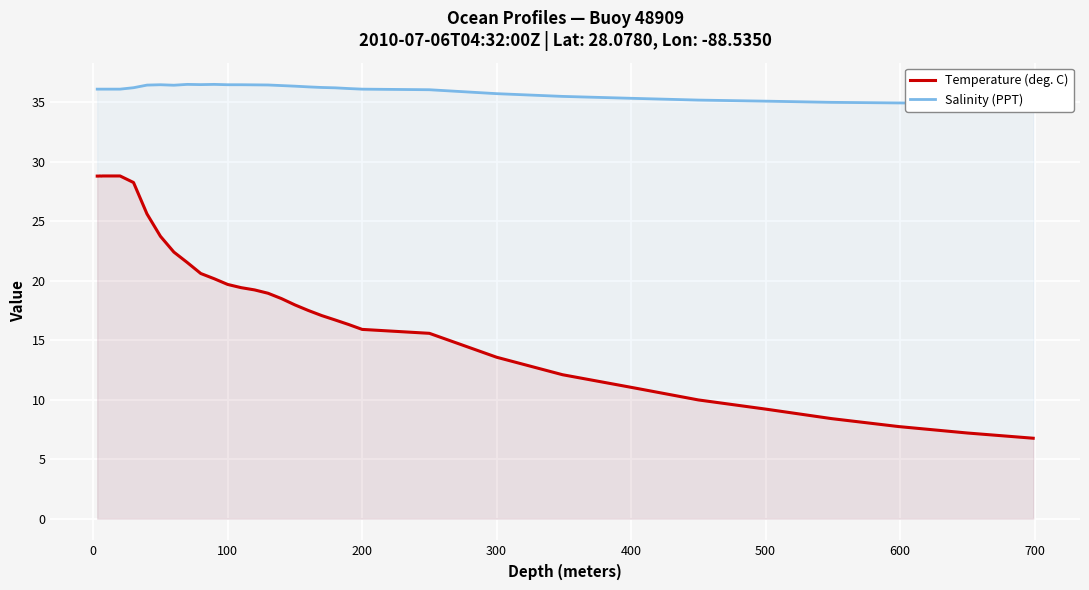

What is the highest value of the Temperature (deg. C) series?

28.8